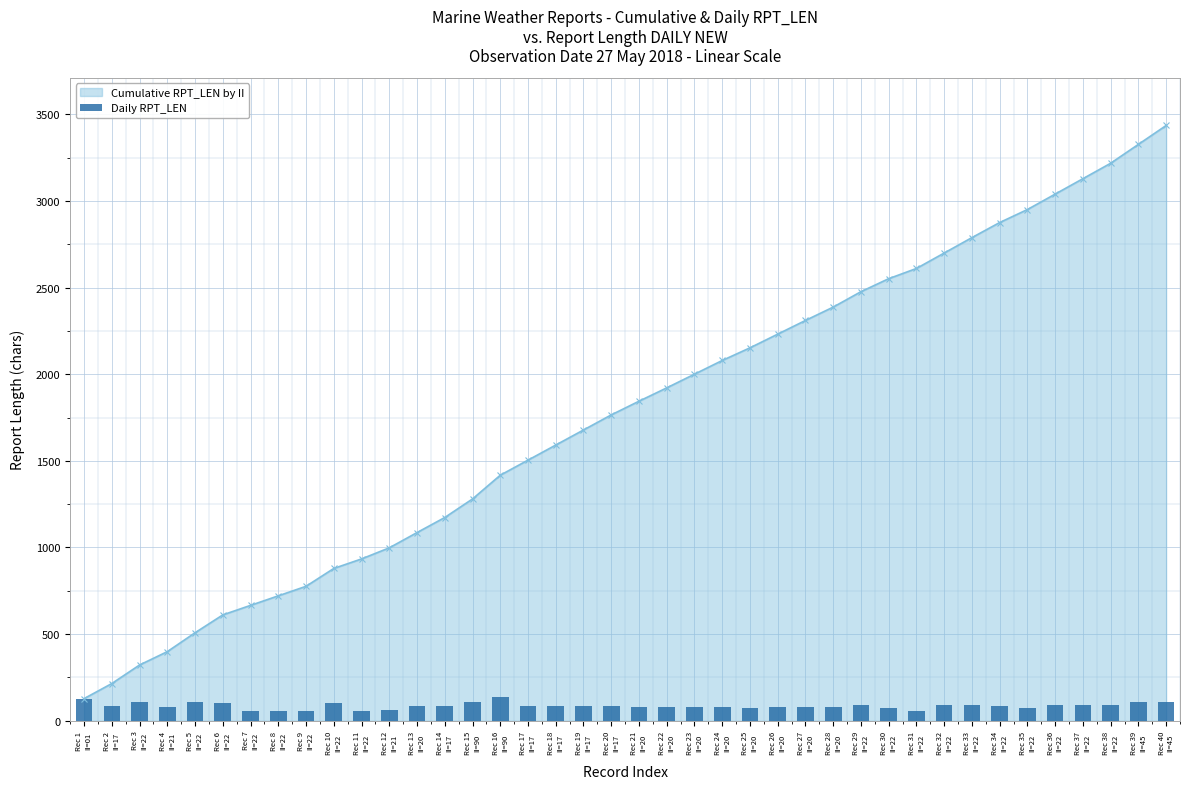

List the labels in order of value, smallest first.

Rec 7
II=22, Rec 8
II=22, Rec 9
II=22, Rec 11
II=22, Rec 31
II=22, Rec 12
II=21, Rec 25
II=20, Rec 30
II=22, Rec 35
II=22, Rec 4
II=21, Rec 22
II=20, Rec 28
II=20, Rec 21
II=20, Rec 23
II=20, Rec 24
II=20, Rec 26
II=20, Rec 27
II=20, Rec 2
II=17, Rec 14
II=17, Rec 17
II=17, Rec 18
II=17, Rec 19
II=17, Rec 20
II=17, Rec 34
II=22, Rec 13
II=20, Rec 29
II=22, Rec 32
II=22, Rec 33
II=22, Rec 36
II=22, Rec 37
II=22, Rec 38
II=22, Rec 6
II=22, Rec 10
II=22, Rec 3
II=22, Rec 15
II=90, Rec 5
II=22, Rec 39
II=45, Rec 40
II=45, Rec 1
II=01, Rec 16
II=90